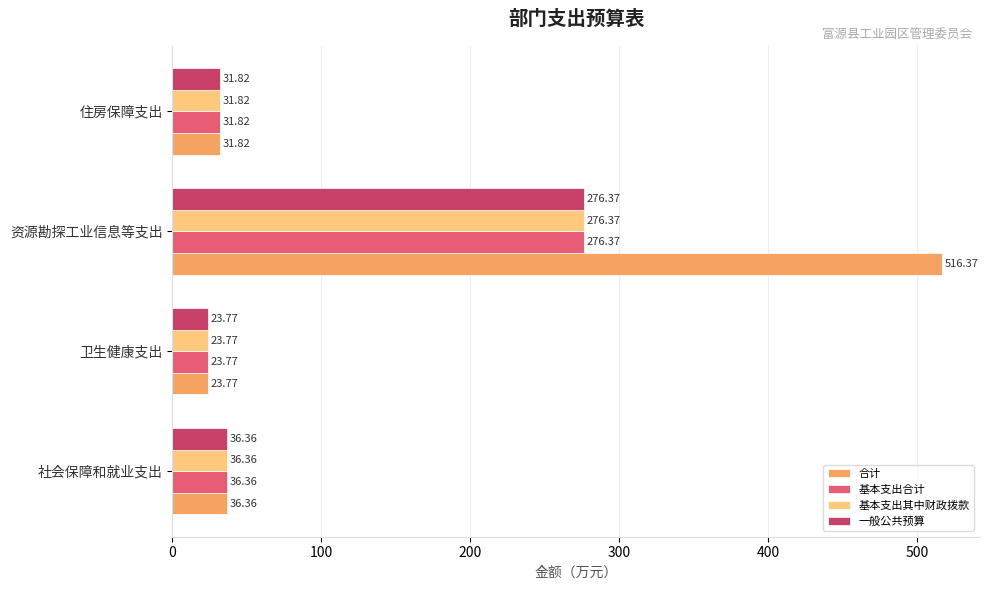

Which series has the largest range (max minus min)?

合计